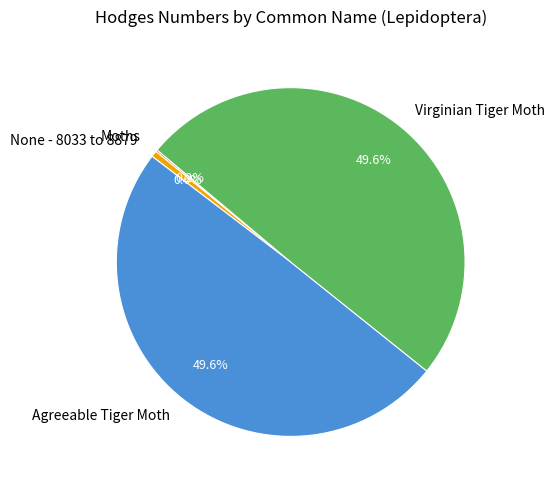

Is there a majority slice in this chart?

No